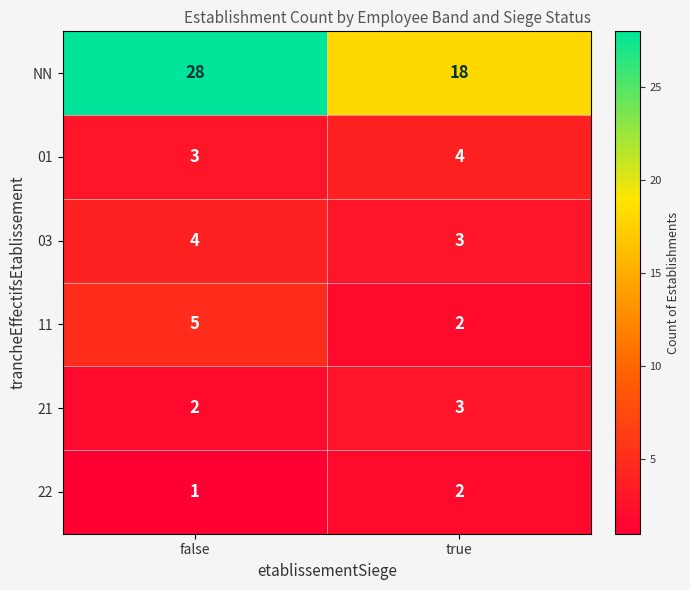

Which label corresponds to the smallest value in the chart?

false